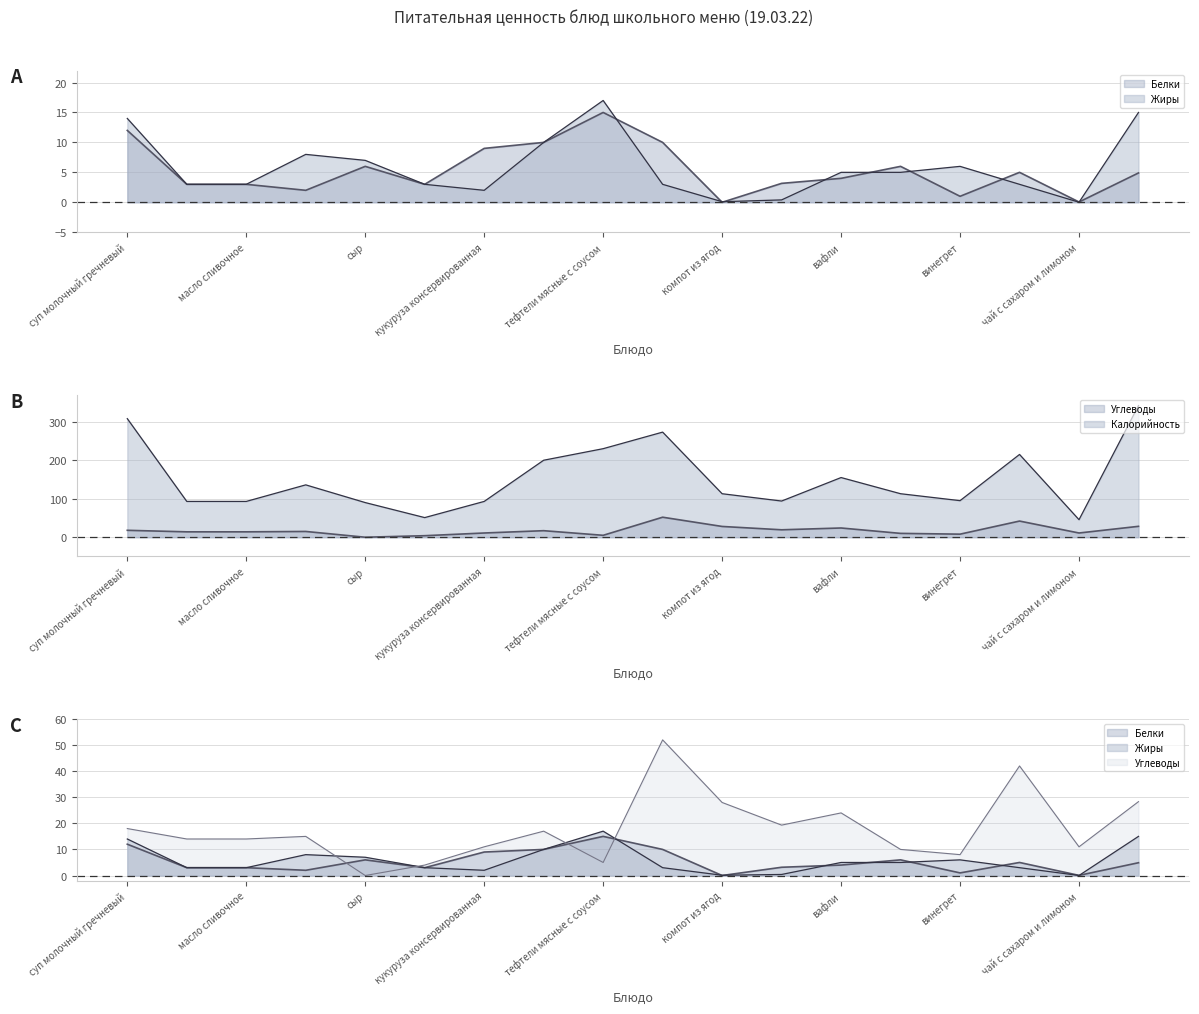

At which category does Жиры line reach its first local peak?

кукуруза консервированная